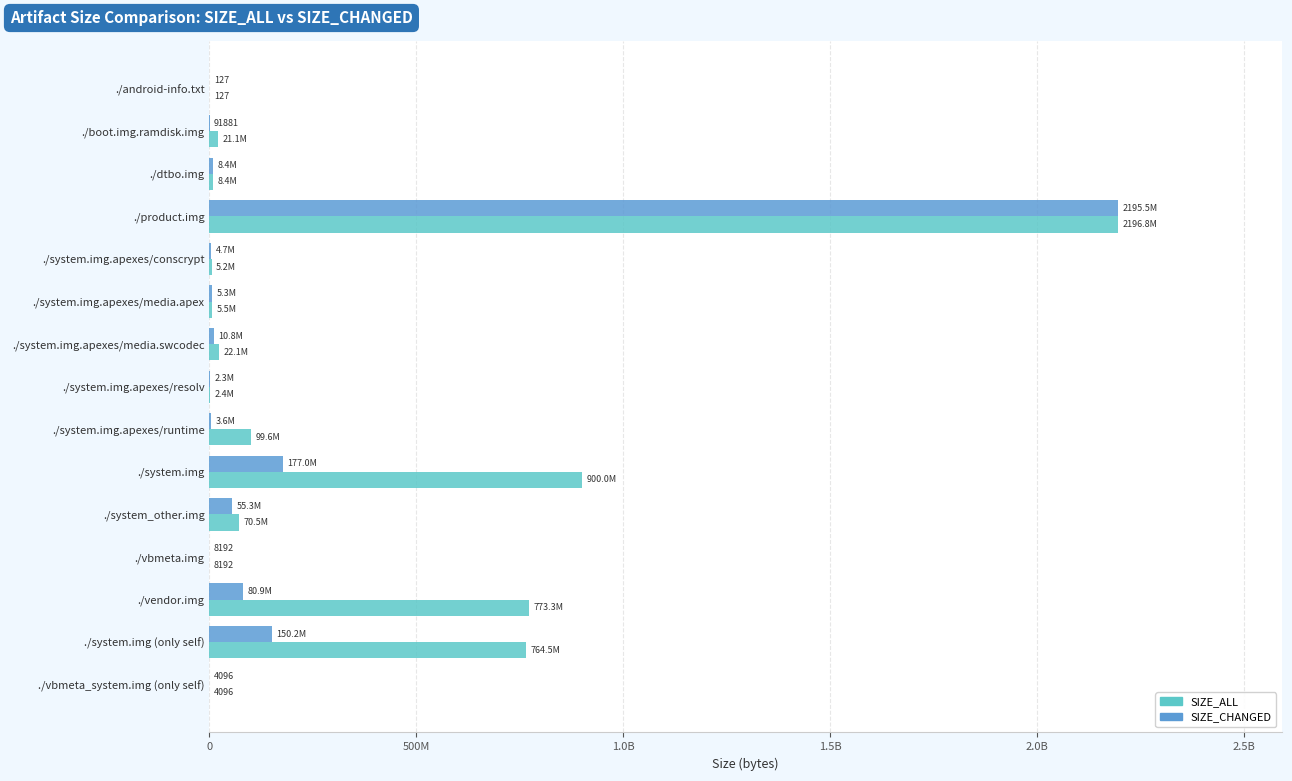

What are all the series names shown in the legend?

SIZE_ALL, SIZE_CHANGED